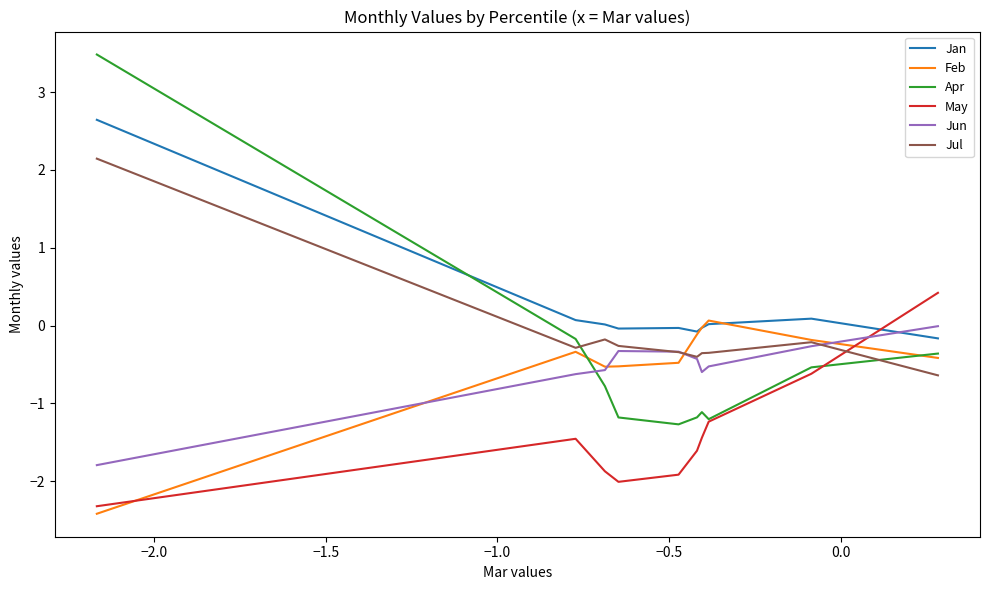

Which series has the largest total across all categories?

Jan